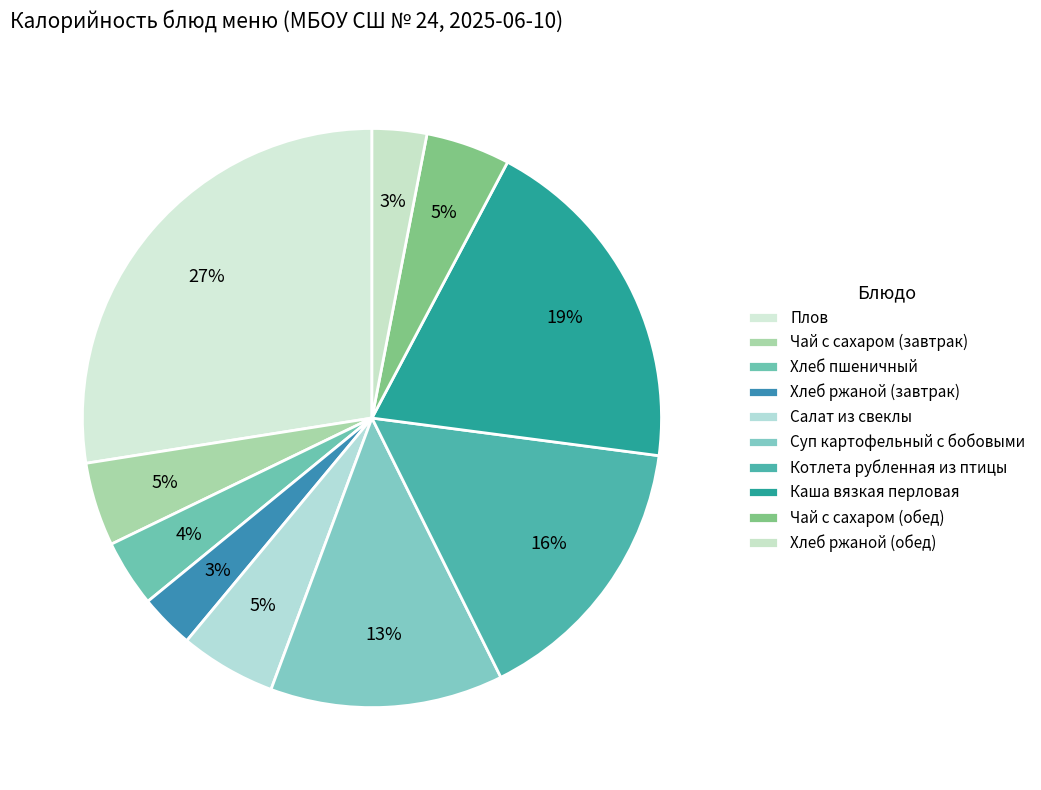

True or false: Котлета рубленная из птицы accounts for 16% of the total.

True